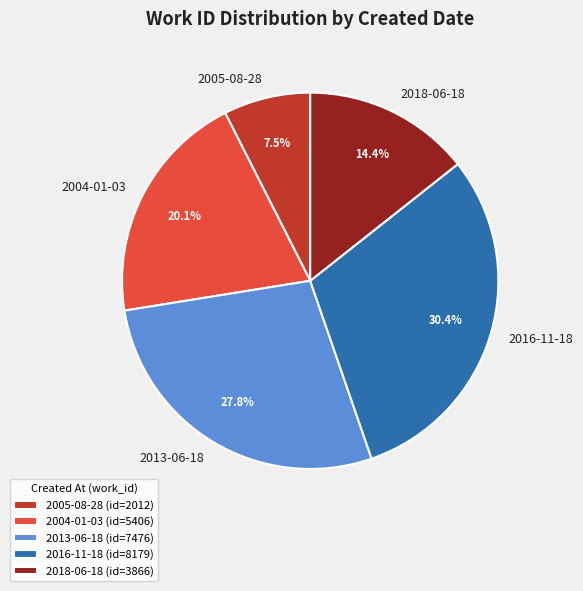

To the nearest percent, what is the average slice percentage?

20%